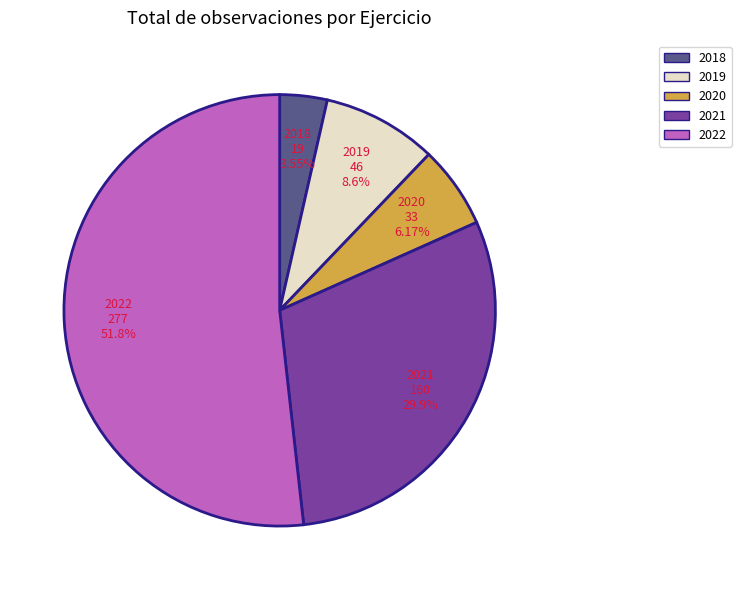

To the nearest percent, what is the difference between the largest and smallest slice percentages?

48%